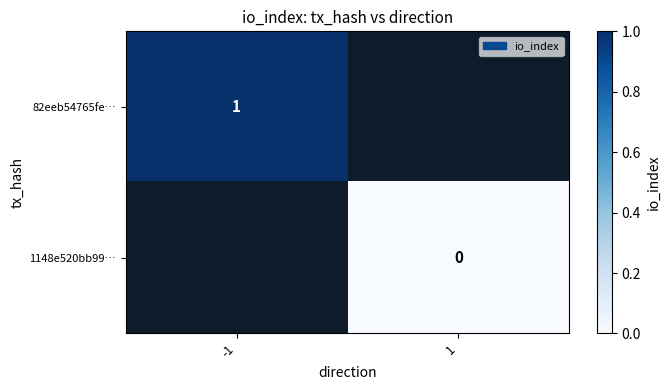

Is the value of 1148e520bb99… at 1 greater than the value of 82eeb54765fe… at -1?

No